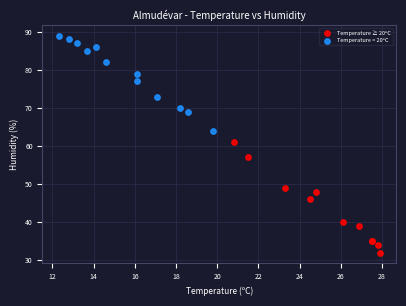

Which series contains the lowest Y value?

Temperature ≥ 20ºC